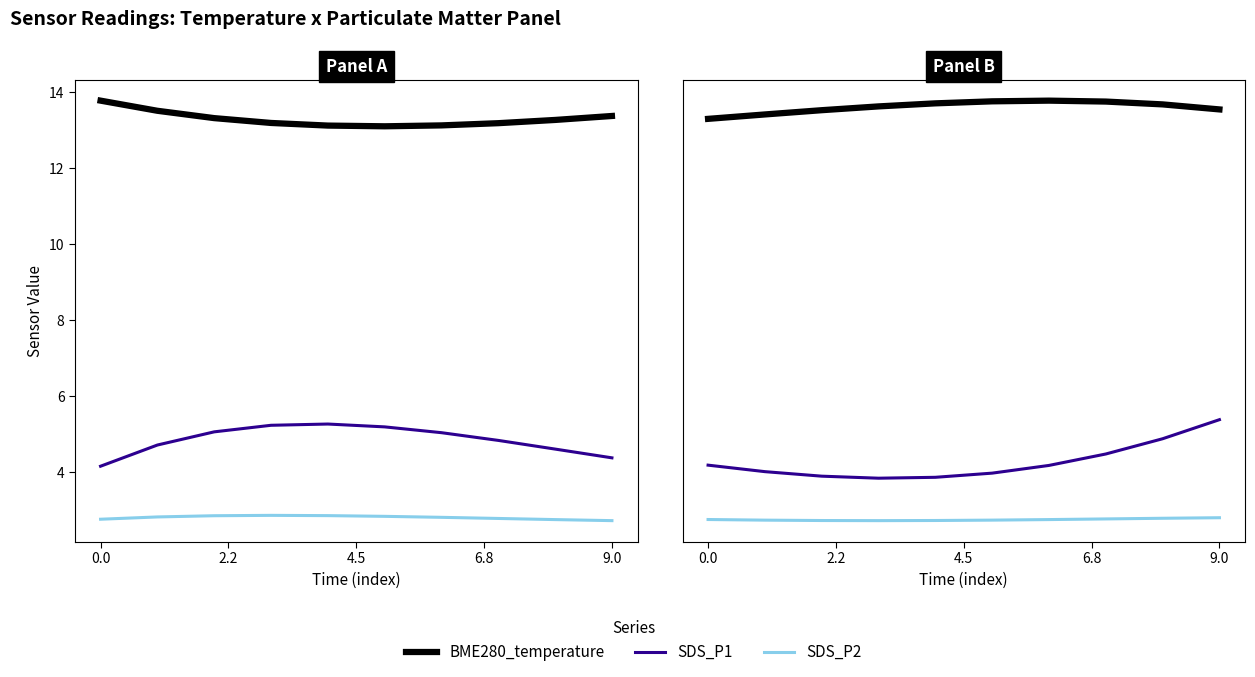

What is the value of the SDS_P2 point at the 10th from the left?

2.7